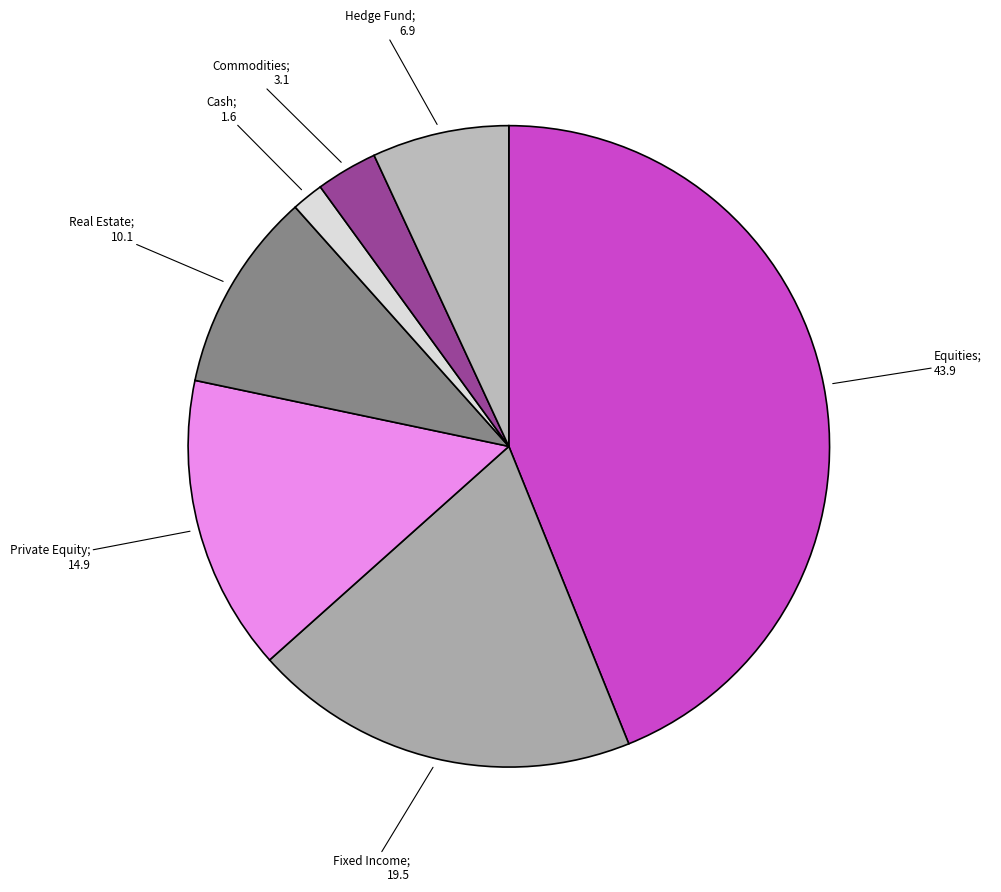

Which slice is the largest?

Equities